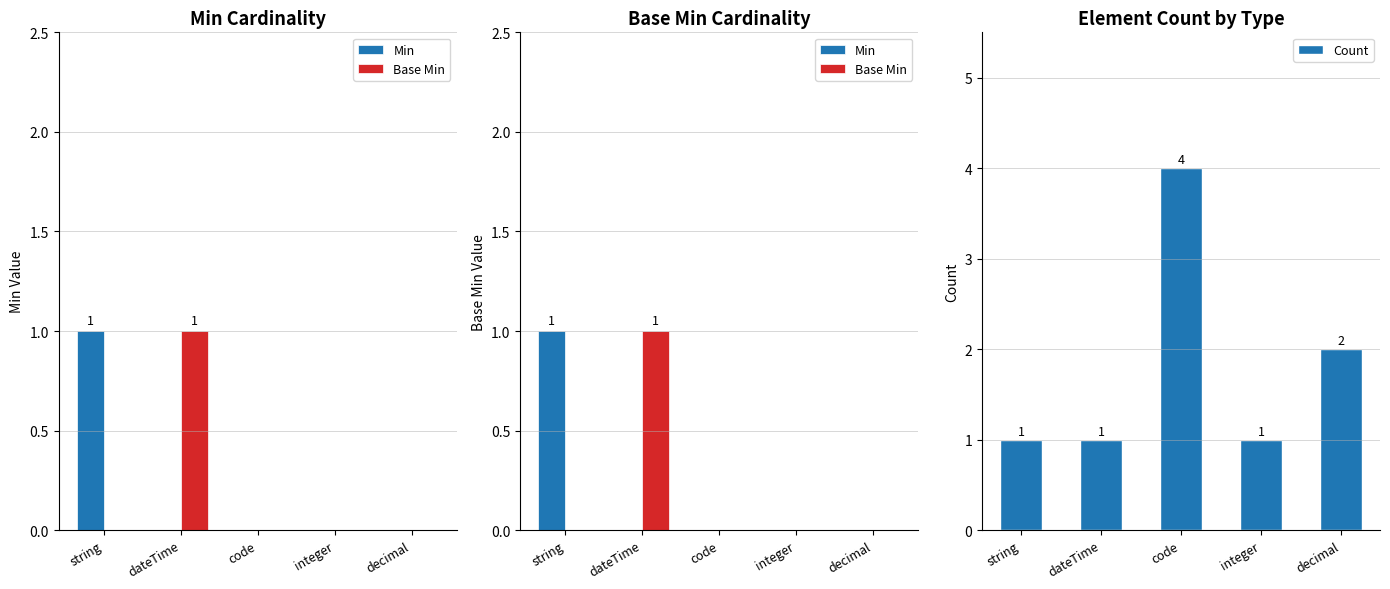

What is the label of the 3rd bar from the left?

code